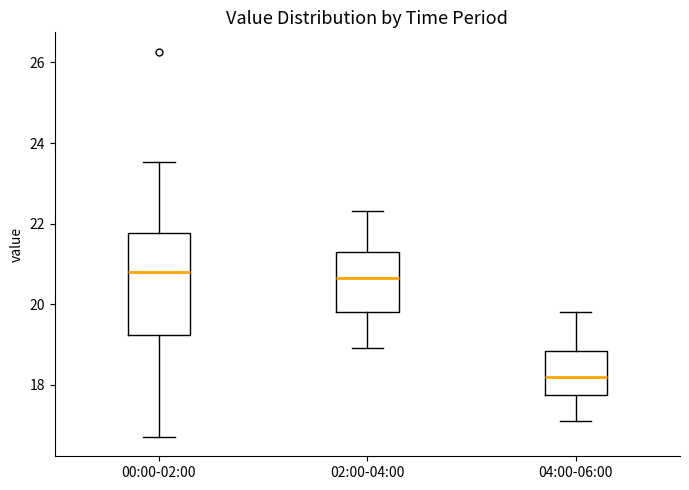

Reading left to right, transcribe this box plot: for each box, give where its median line is, the range the box spans, and where its two whiskers end, as read against the y-axis. The values are not printed on the chart, so give them approximately, as read against the axis.

00:00-02:00: median 20.8, box 19.2 to 21.8, whiskers 16.8 to 23.6
02:00-04:00: median 20.6, box 19.8 to 21.4, whiskers 19.0 to 22.4
04:00-06:00: median 18.2, box 17.8 to 18.8, whiskers 17.2 to 19.8